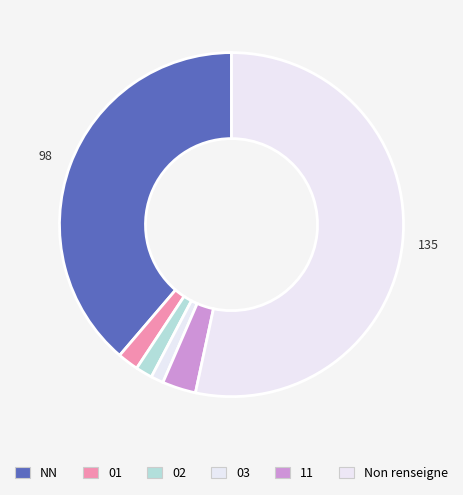

Count the number of slices in the pie.

6